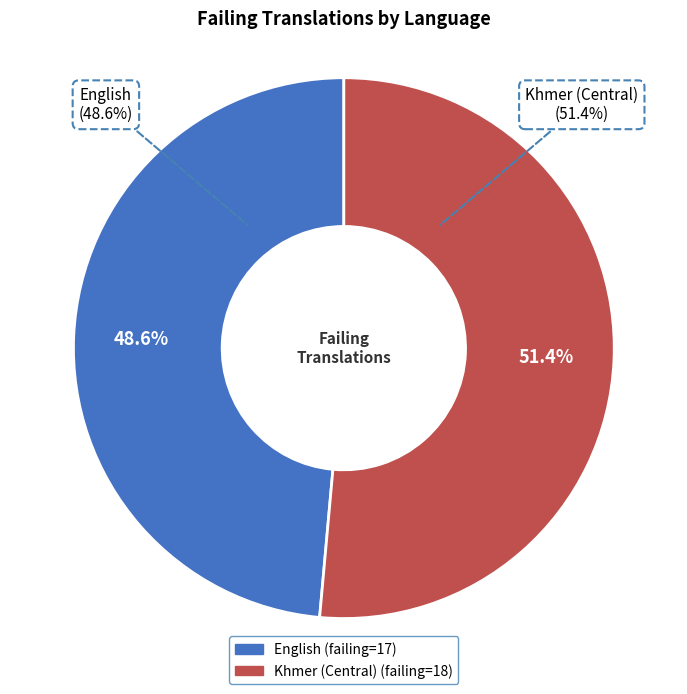

To the nearest percent, what portion does English represent?

49%